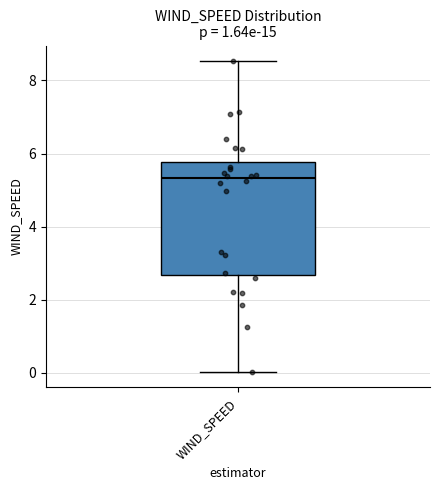

Transcribe this box plot: give where the median line is, the range the box spans, and where the two whiskers end, as read against the y-axis. The values are not printed on the chart, so give them approximately, as read against the axis.

median 5.4, box 2.6 to 5.8, whiskers 0.0 to 8.6